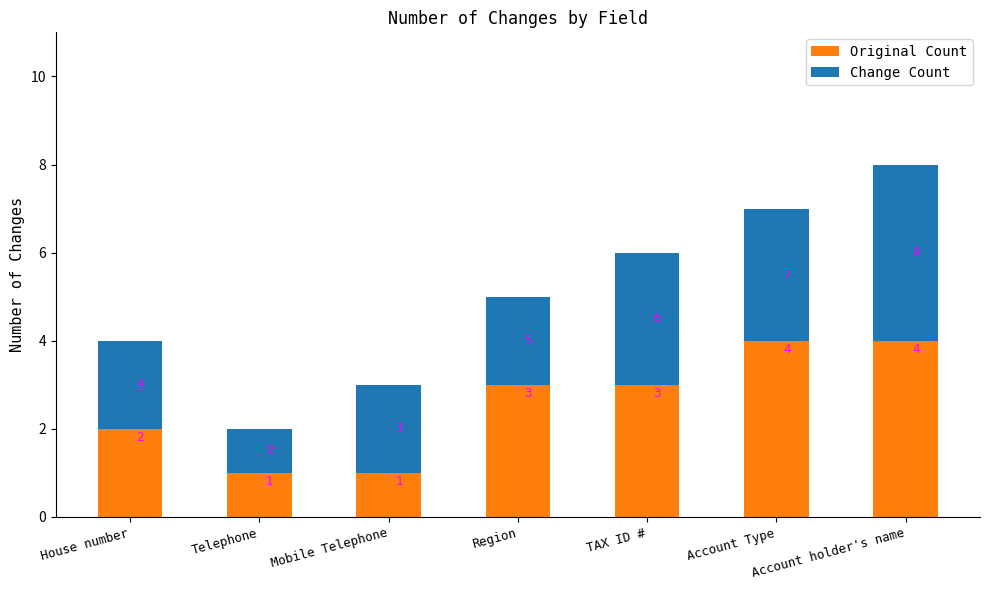

The Original Count series shows 1 at Mobile Telephone. True or false?

True